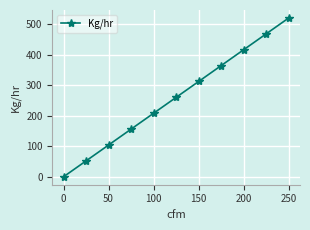

What is the value of the 9th point from the left?

417.0